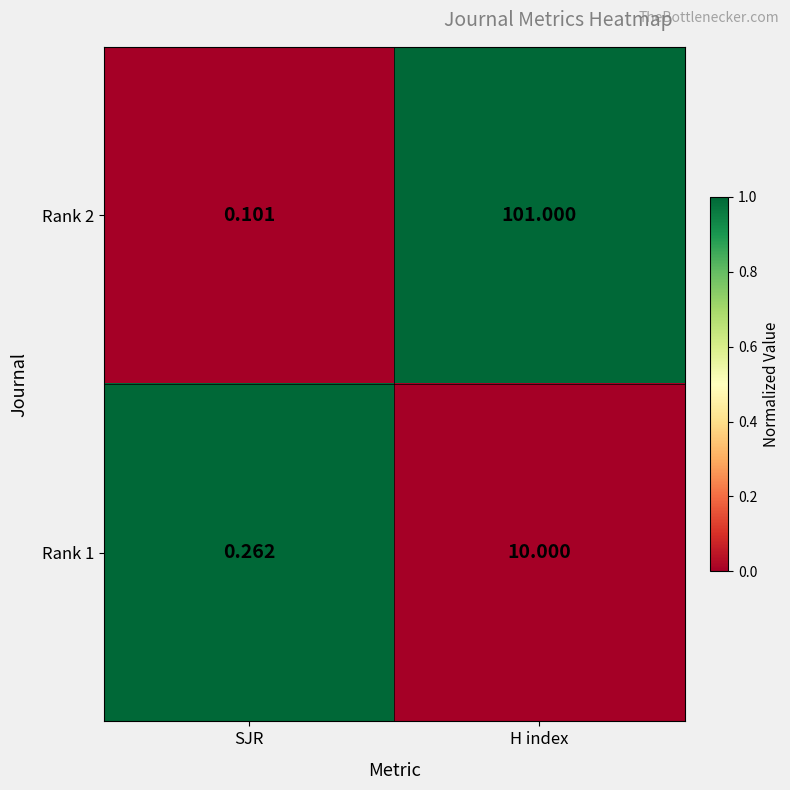

Which series has the largest total across all categories?

Rank 2